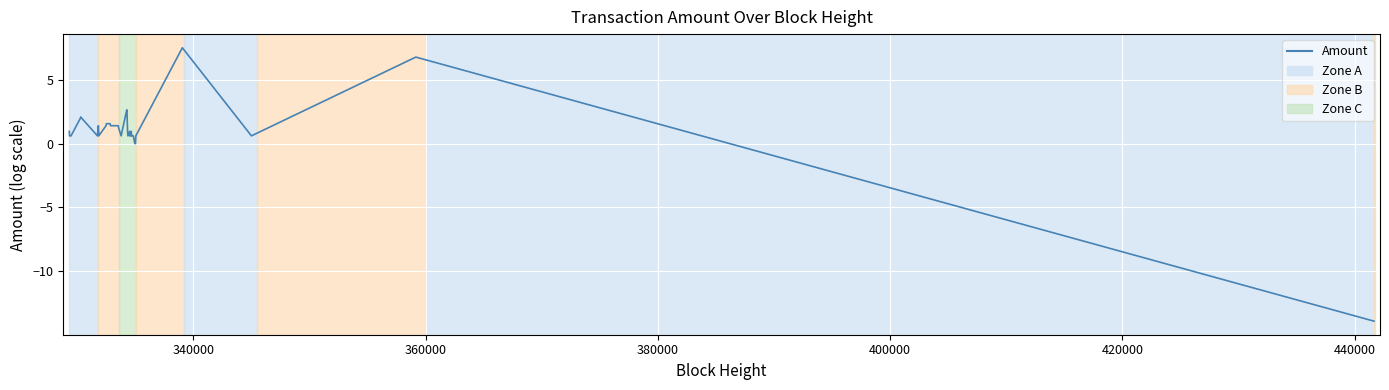

How many lines are shown in the chart?

1